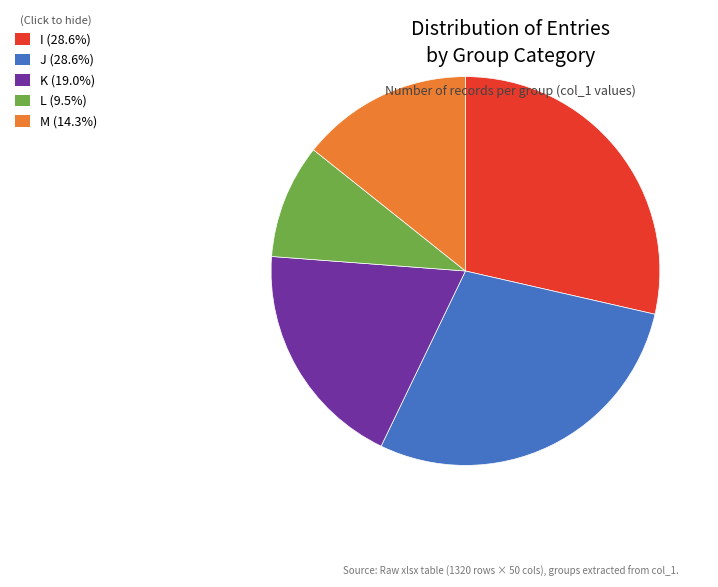

Combined, do M and J account for over 50%?

No